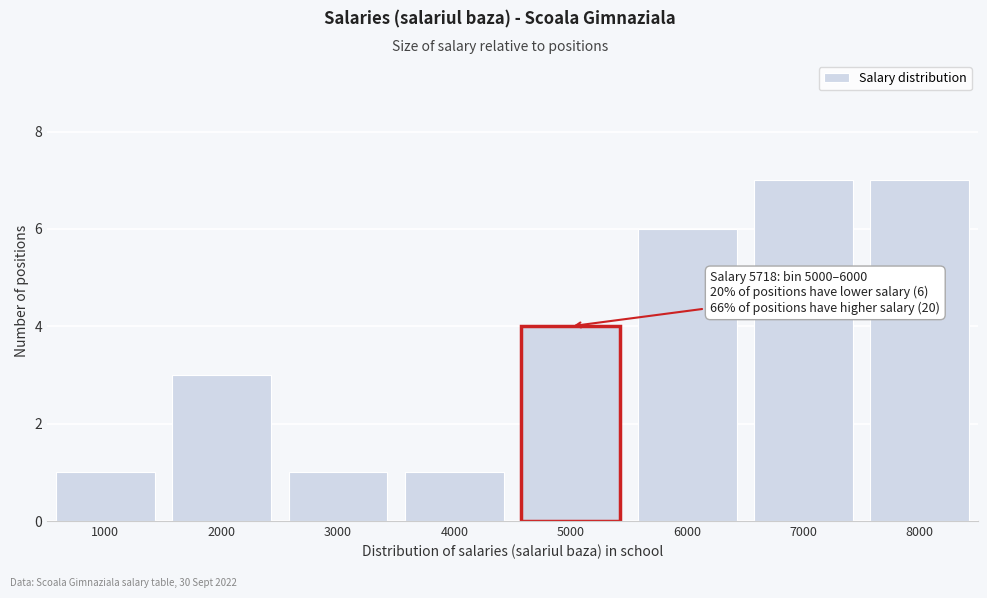

Reading left to right, transcribe all the data shown in this chart.

1000=1	2000=3	3000=1	4000=1	5000=4	6000=6	7000=7	8000=7